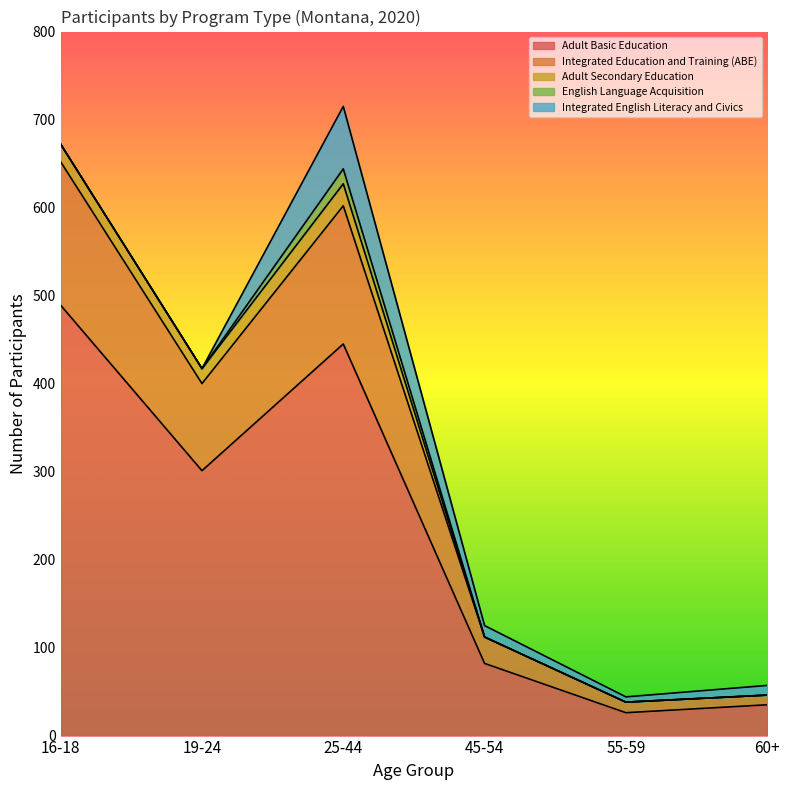

Is it true that Adult Basic Education equals 7 at 55-59?

False